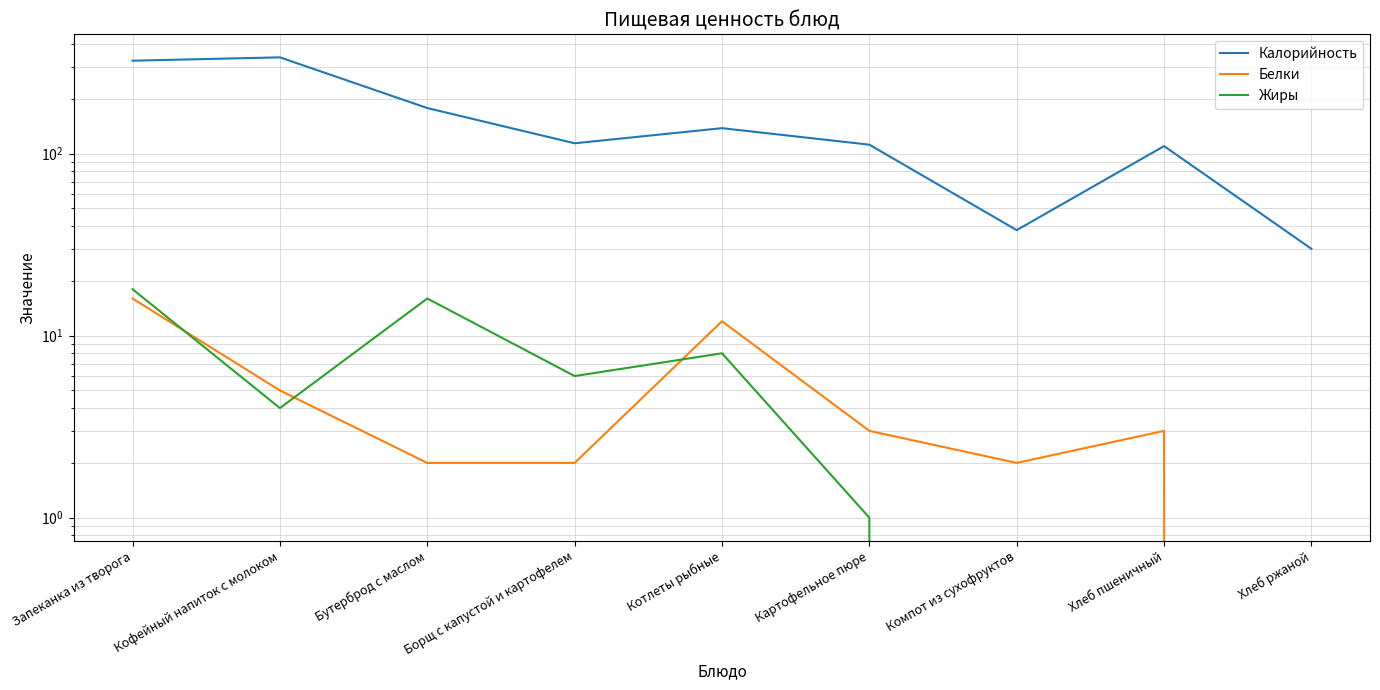

True or false: Белки and Калорийность cross at least once.

False